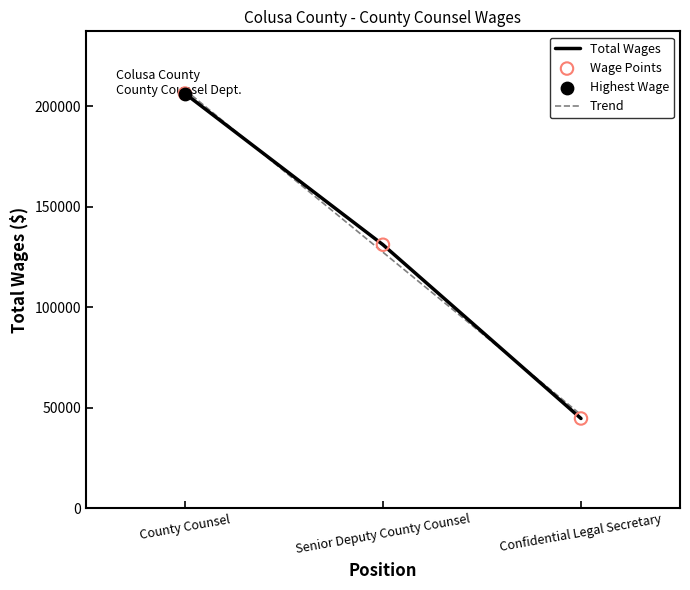

What is the change in value from County Counsel to Confidential Legal Secretary?

-161807